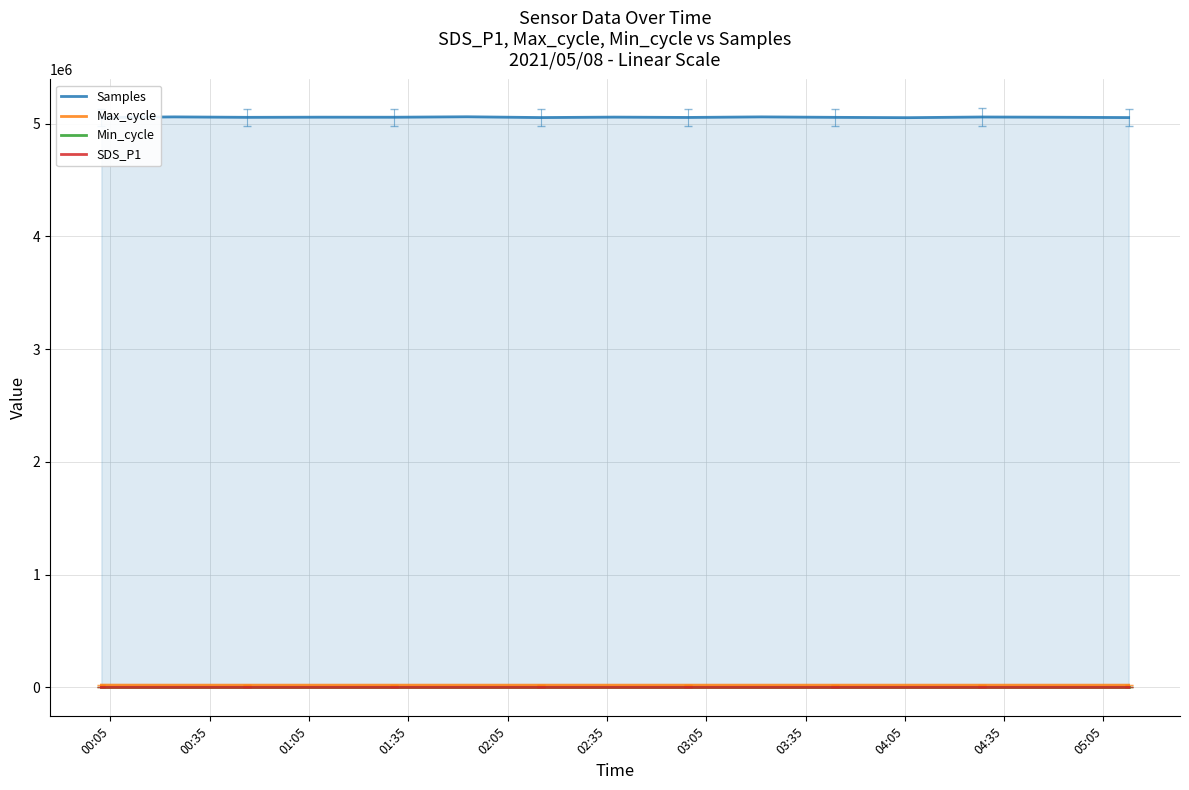

Which series has the largest range (max minus min)?

Samples